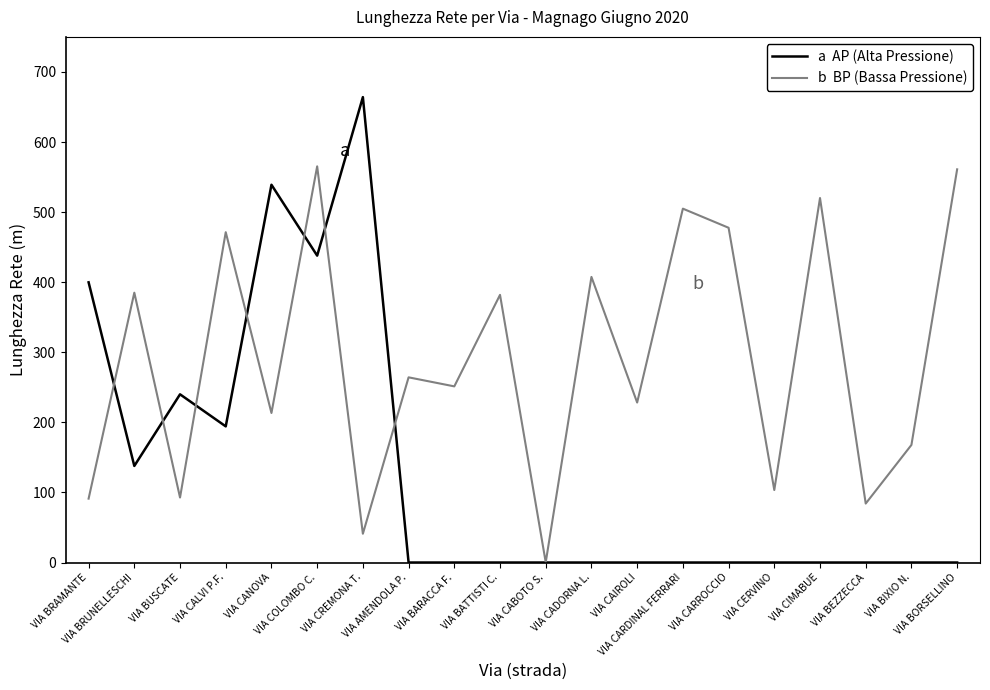

What is the maximum value shown in the chart?

664.1